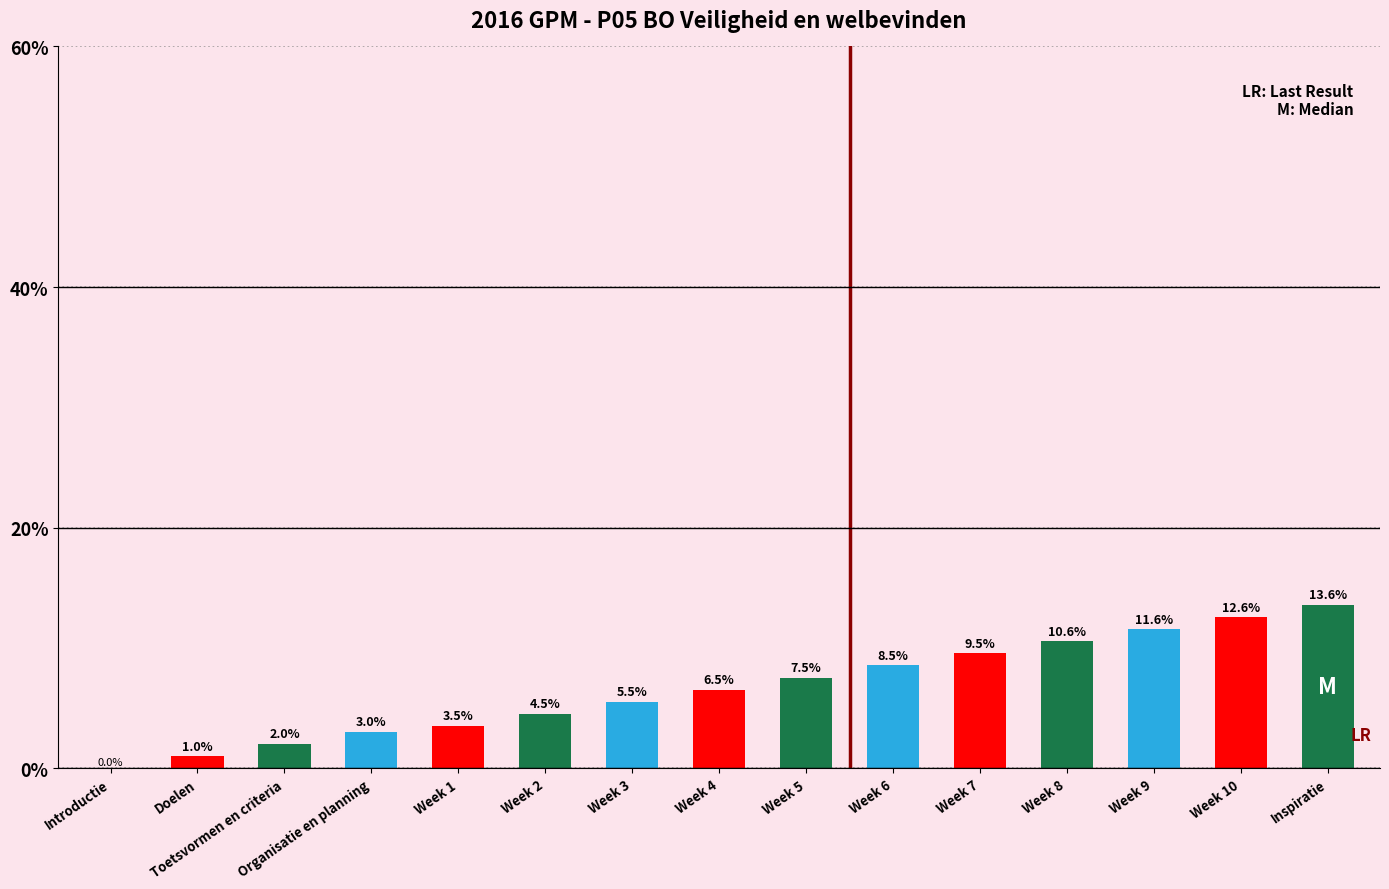

What is the ratio of the value at Week 10 to the value at Week 8?

1.2